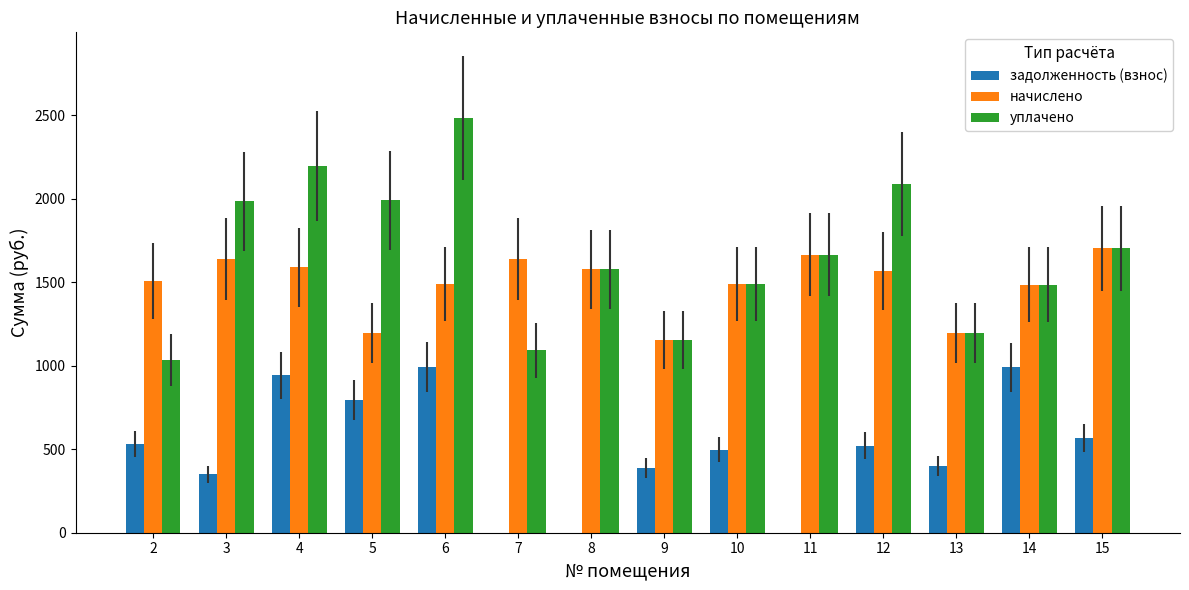

What is the maximum value shown in the chart?

2482.6